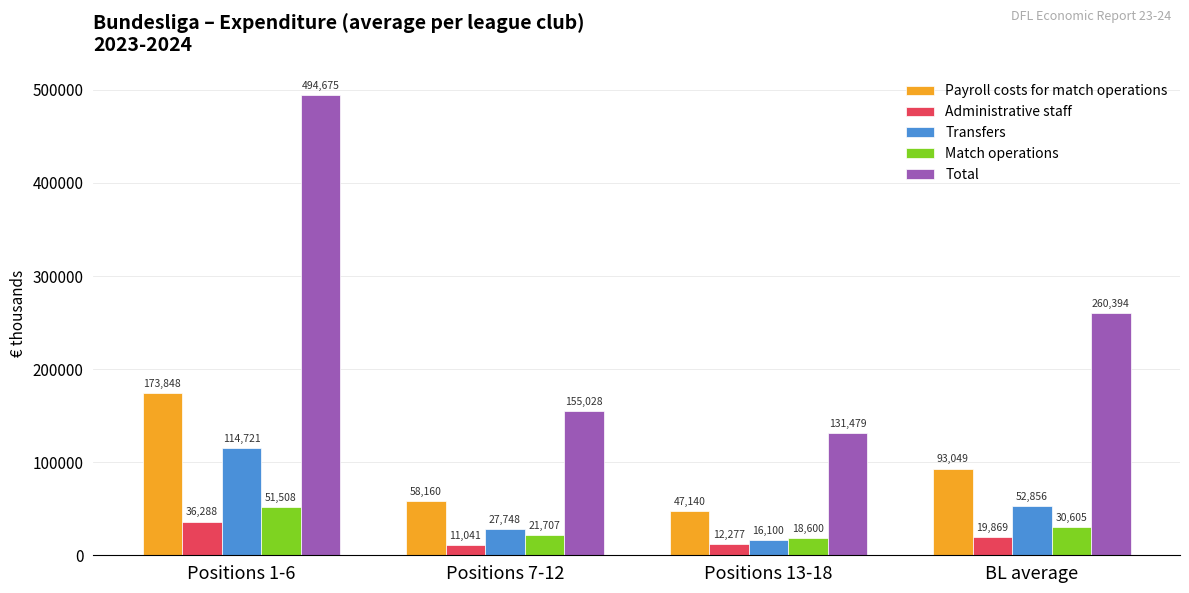

Reading right to left, list all the values displayed in this chart.

Payroll costs for match operations: 93049	47140	58160	173848
Administrative staff: 19869	12277	11041	36288
Transfers: 52856	16100	27748	114721
Match operations: 30605	18600	21707	51508
Total: 260394	131479	155028	494675